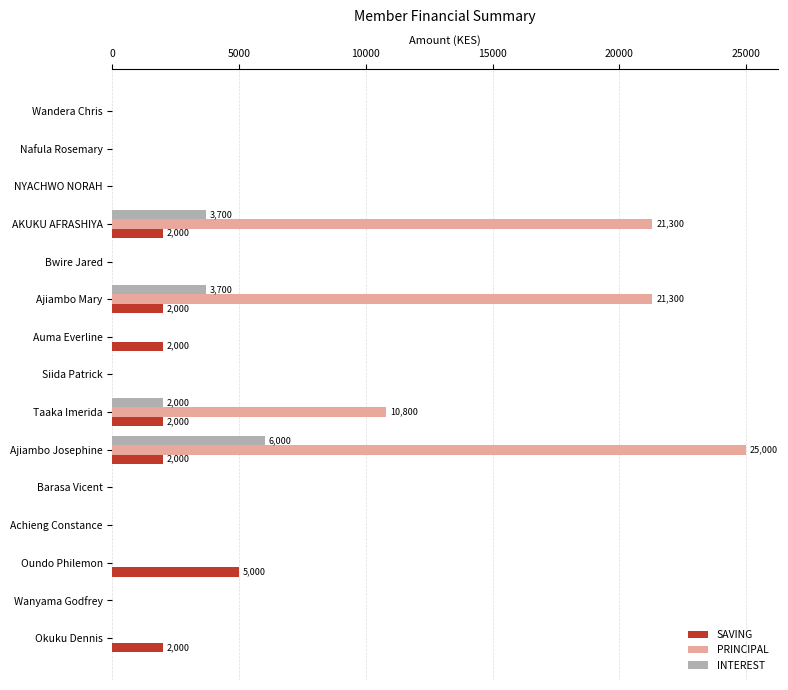

What is the highest value of the PRINCIPAL series?

25000